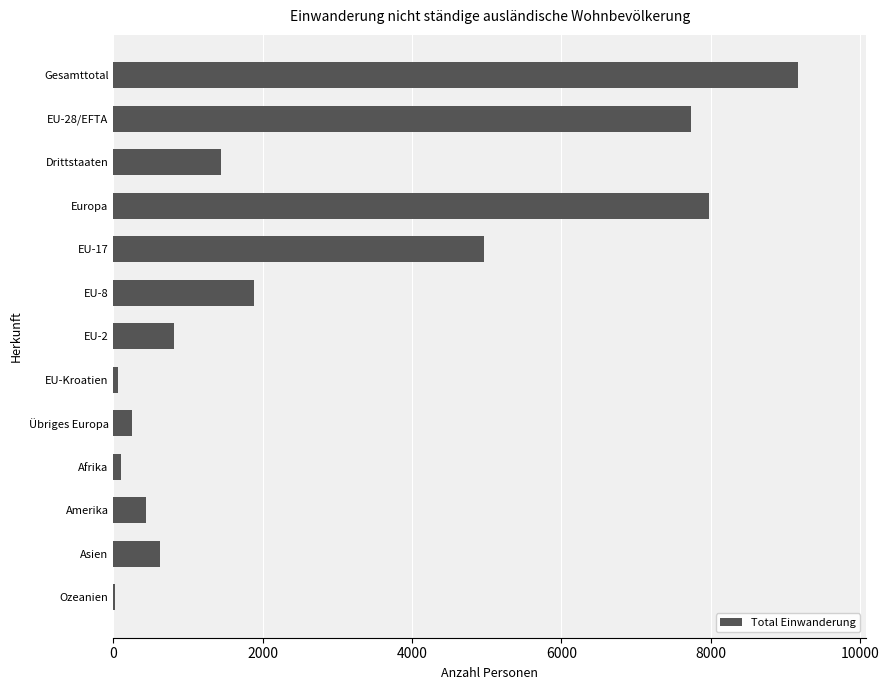

At which label is the value closest to 4593?

EU-17